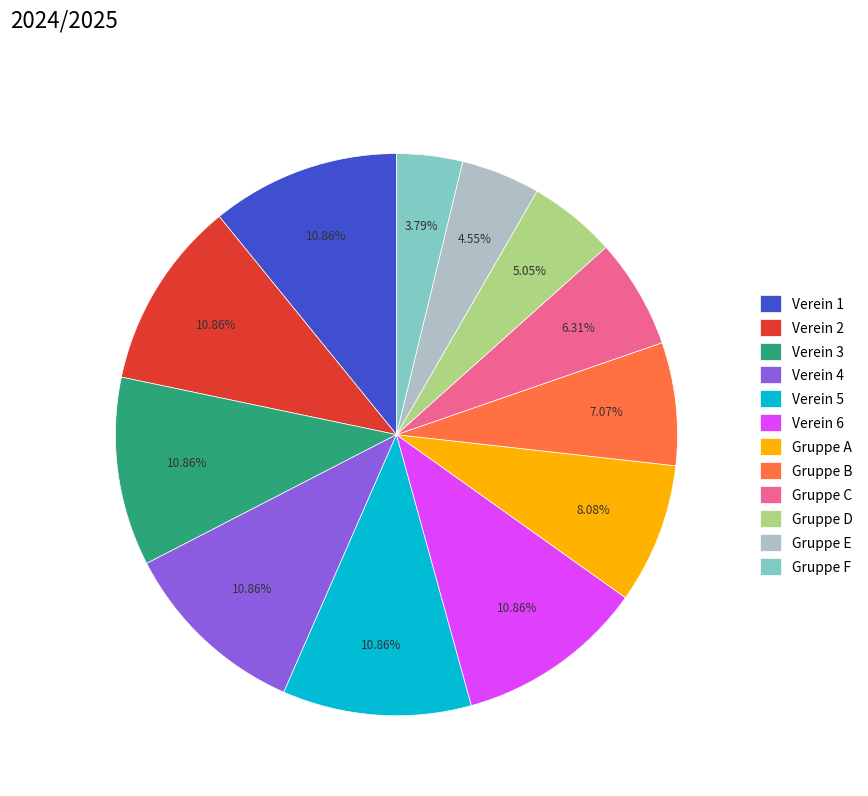

Does any single category account for the majority?

No